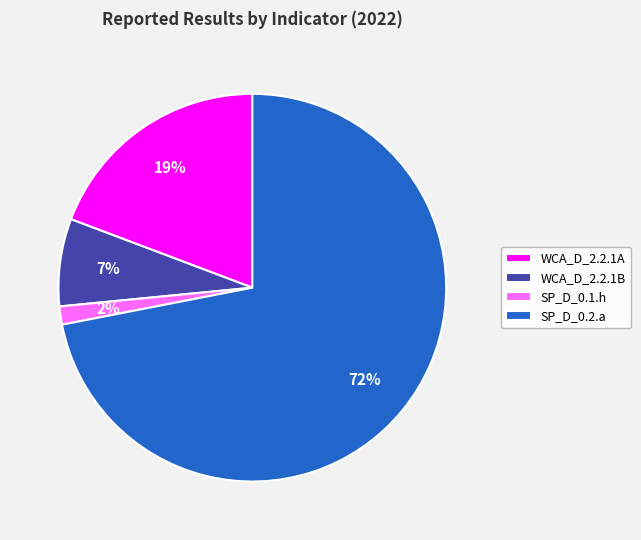

Rank the categories by value from lowest to highest.

SP_D_0.1.h, WCA_D_2.2.1B, WCA_D_2.2.1A, SP_D_0.2.a